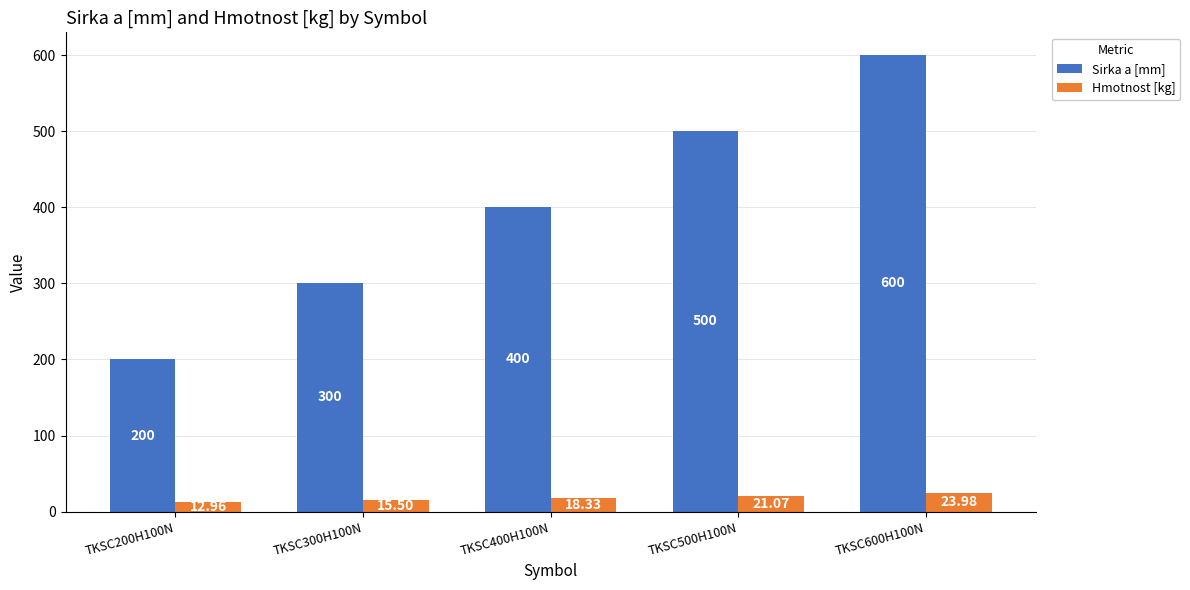

Is it true that Sirka a [mm] equals 200.0 at TKSC200H100N?

True